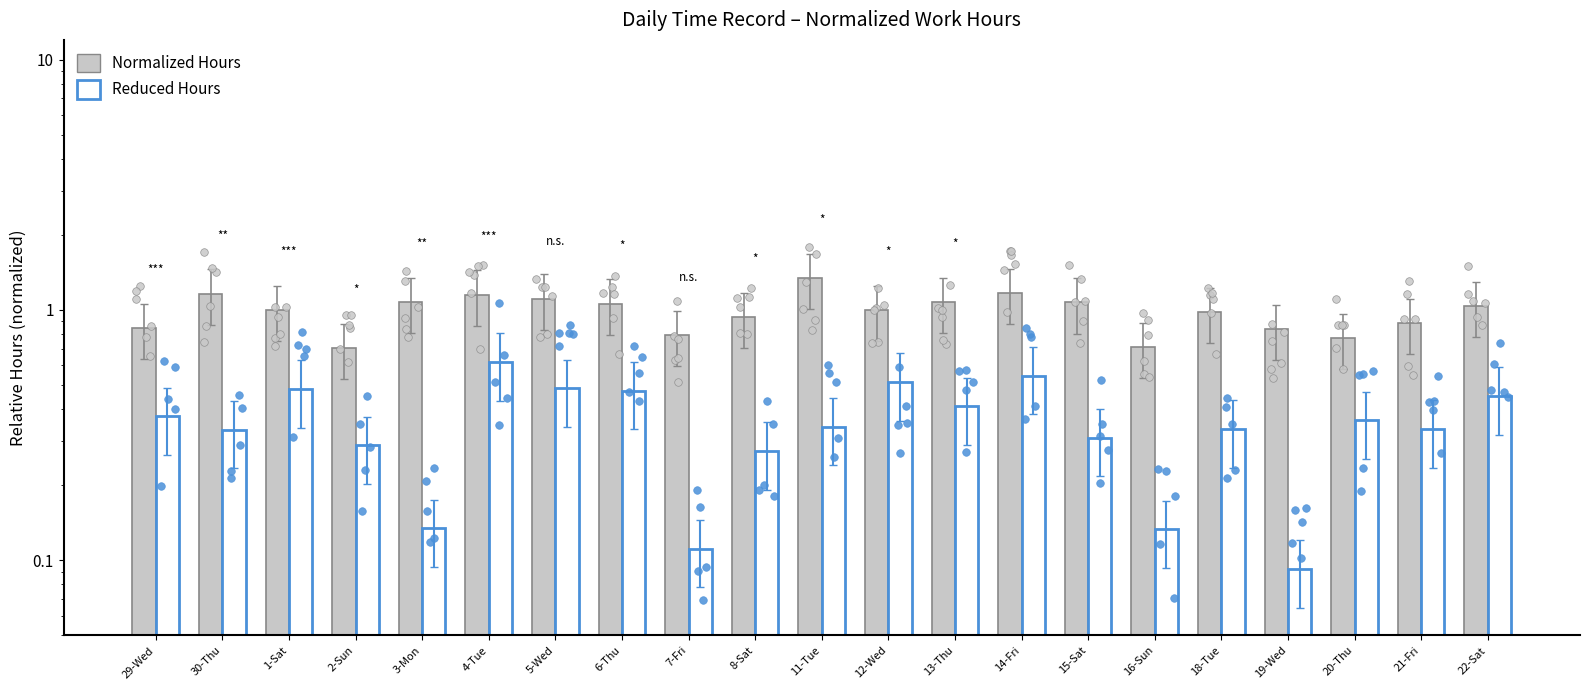

Which series has the largest Y range (max minus min)?

Normalized Hours